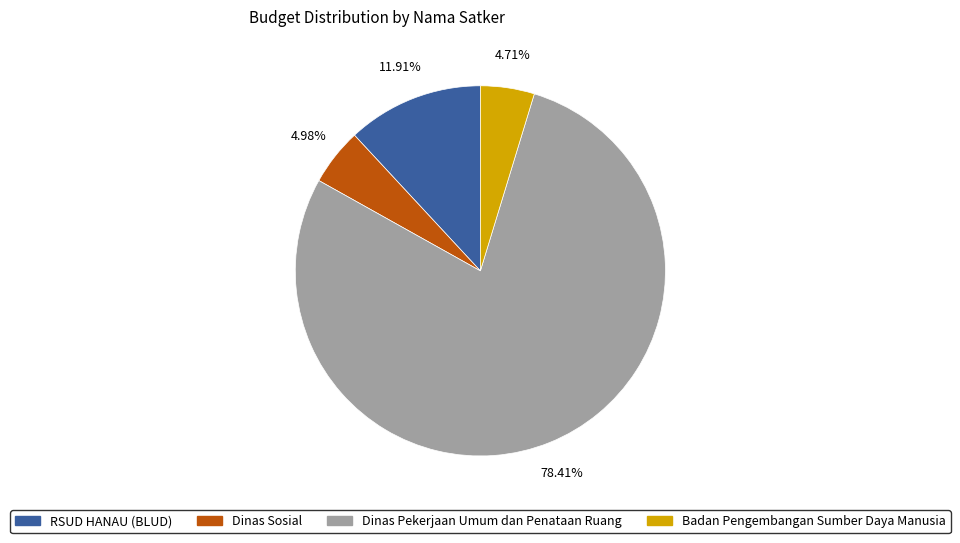

Is there any slice that represents more than half of the pie?

Yes